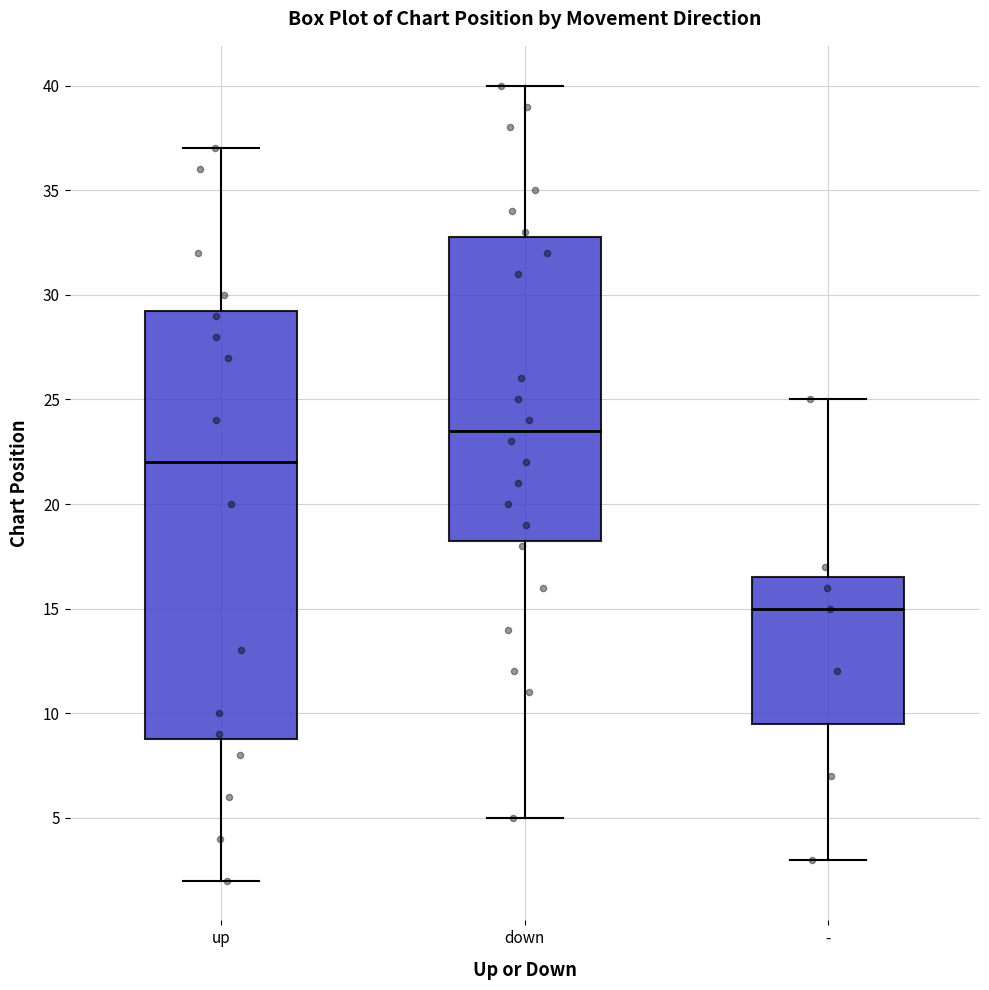

Reading left to right, read every box against the y-axis: the position of its median line, the range the box covers, and the ends of its whiskers. The values are not printed on the chart, so give them approximately, as read against the axis.

up: median 22.0, box 9.0 to 29.5, whiskers 2.0 to 37.0
down: median 23.5, box 18.5 to 33.0, whiskers 5.0 to 40.0
-: median 15.0, box 9.5 to 16.5, whiskers 3.0 to 25.0